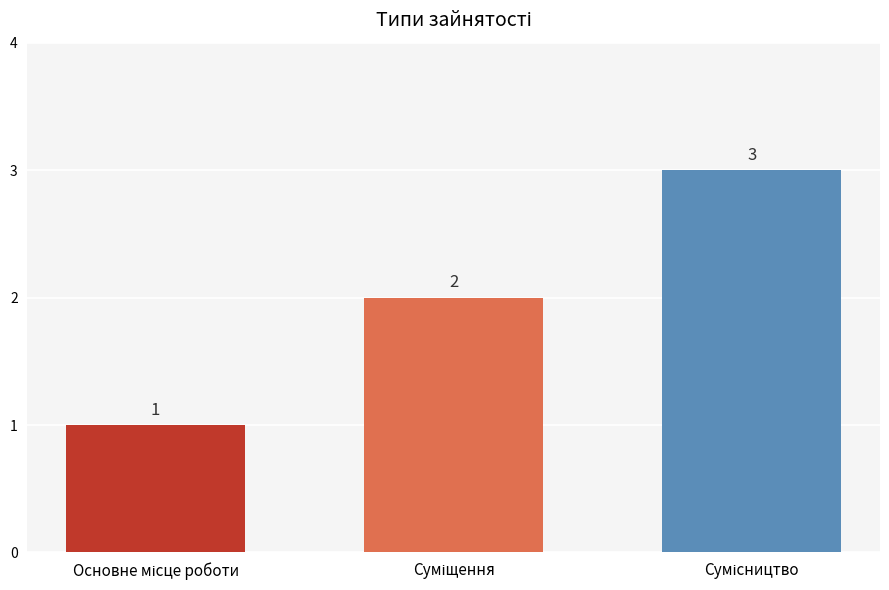

Reading left to right, what are all the values shown in this chart?

1	2	3